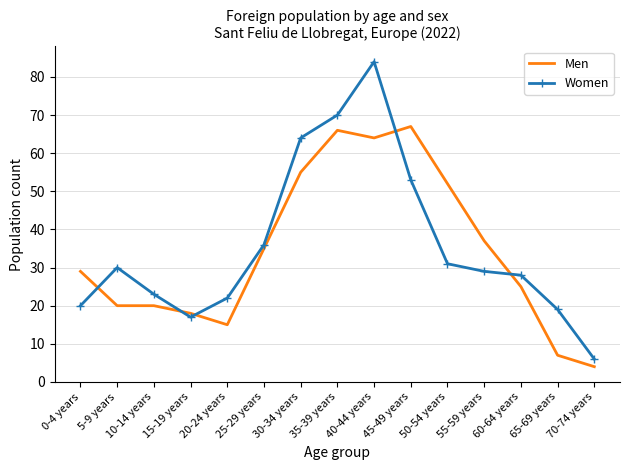

How many distinct data groups are displayed?

2